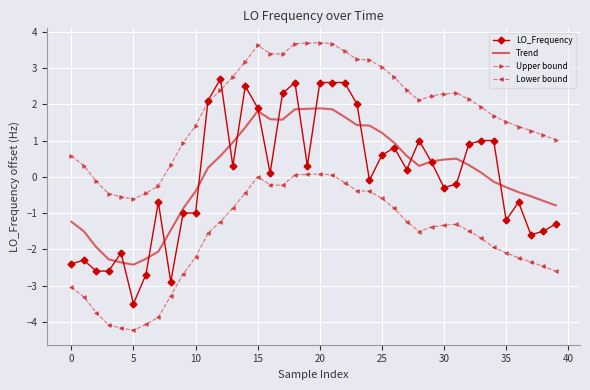

How many intersections are there between Trend and LO_Frequency?

16